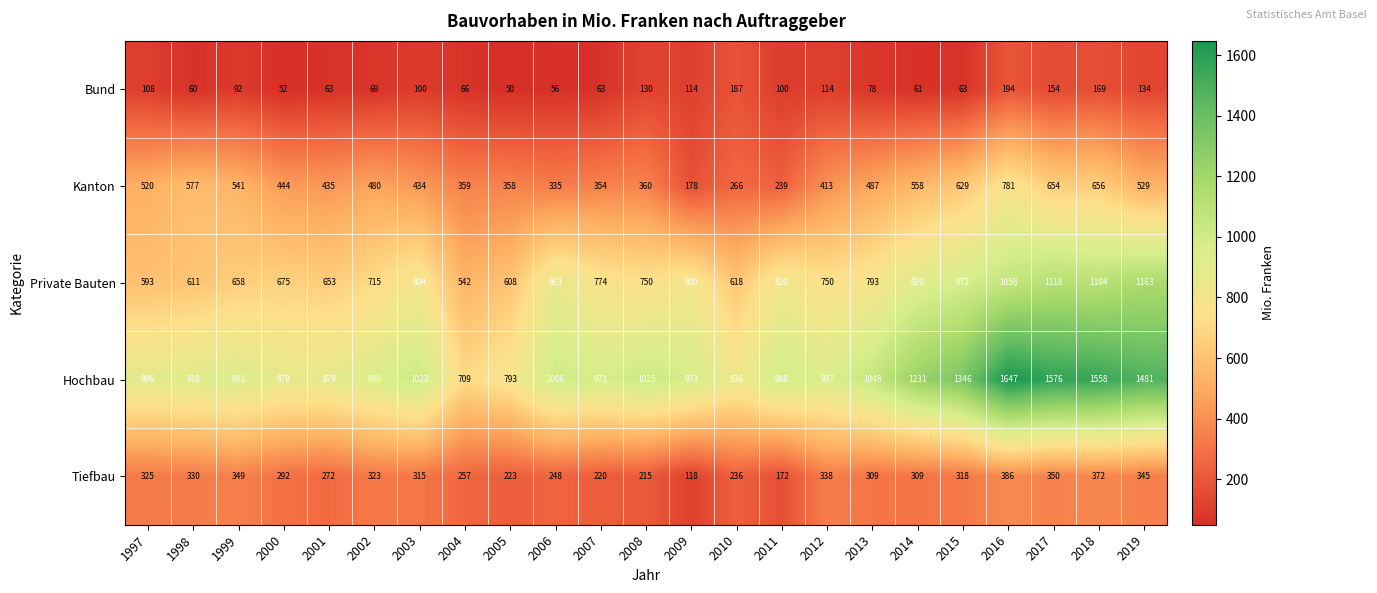

What is the sum of the Bund values at 2005 and 2007?

113